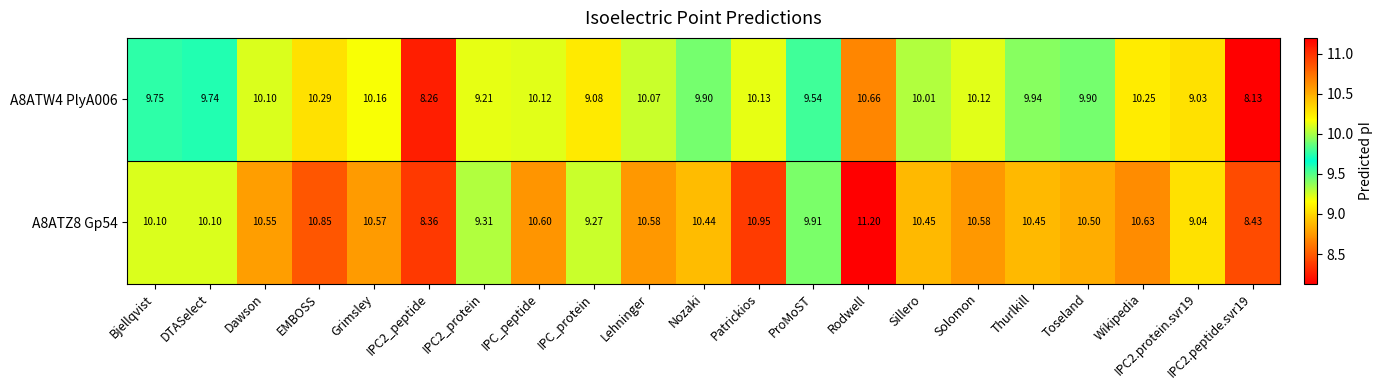

Where does the A8ATW4 PlyA006 series first go above 9?

Bjellqvist